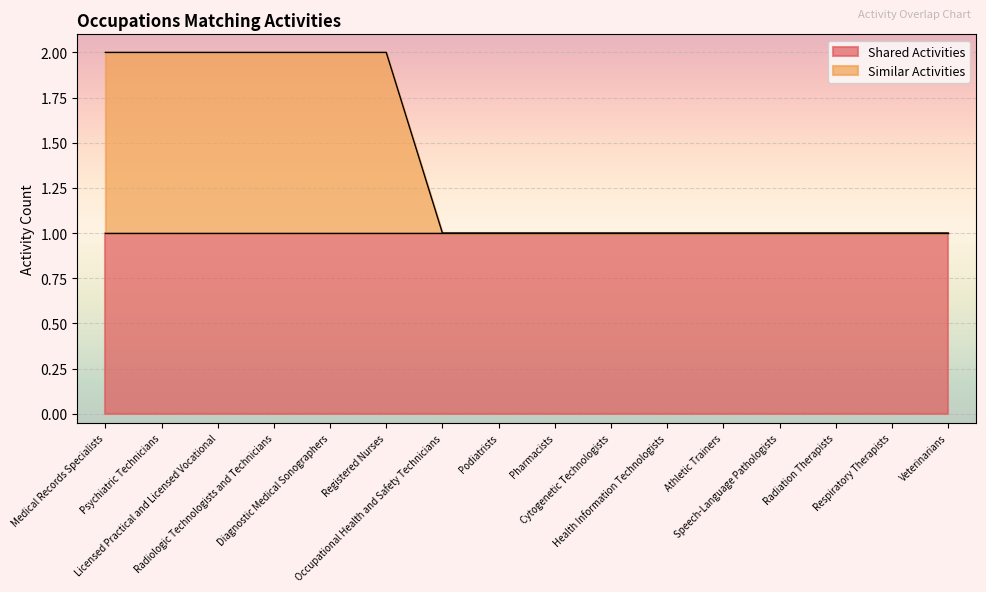

Rank the categories by value from lowest to highest.

Occupational Health and Safety Technicians, Podiatrists, Pharmacists, Cytogenetic Technologists, Health Information Technologists, Athletic Trainers, Speech-Language Pathologists, Radiation Therapists, Respiratory Therapists, Veterinarians, Medical Records Specialists, Psychiatric Technicians, Licensed Practical and Licensed Vocational, Radiologic Technologists and Technicians, Diagnostic Medical Sonographers, Registered Nurses